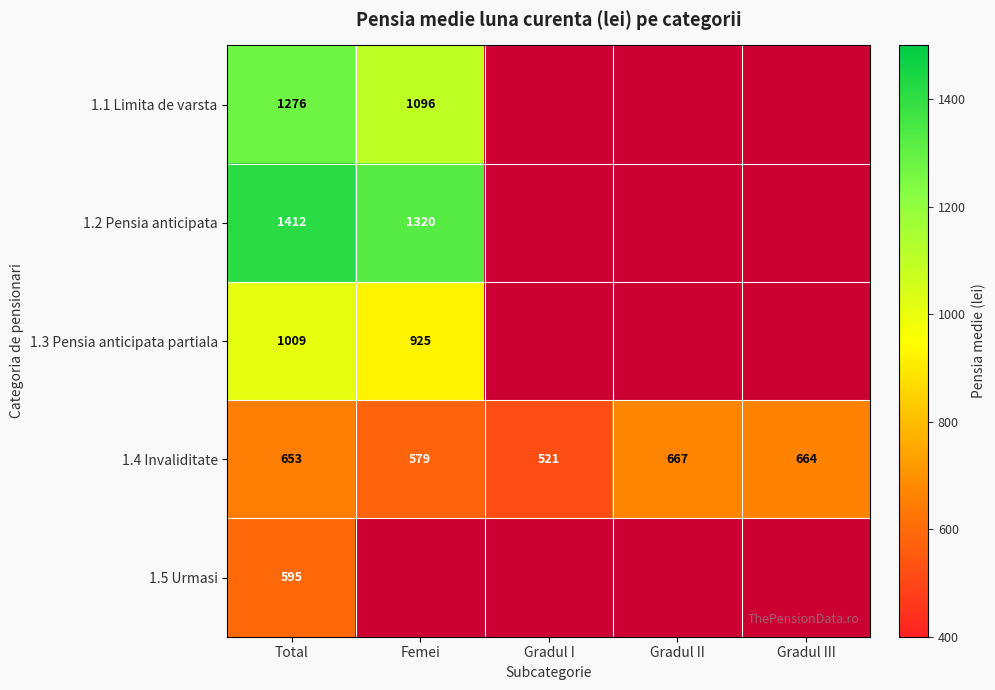

The value of 1.4 Invaliditate at Gradul II is 666.7. True or false?

True